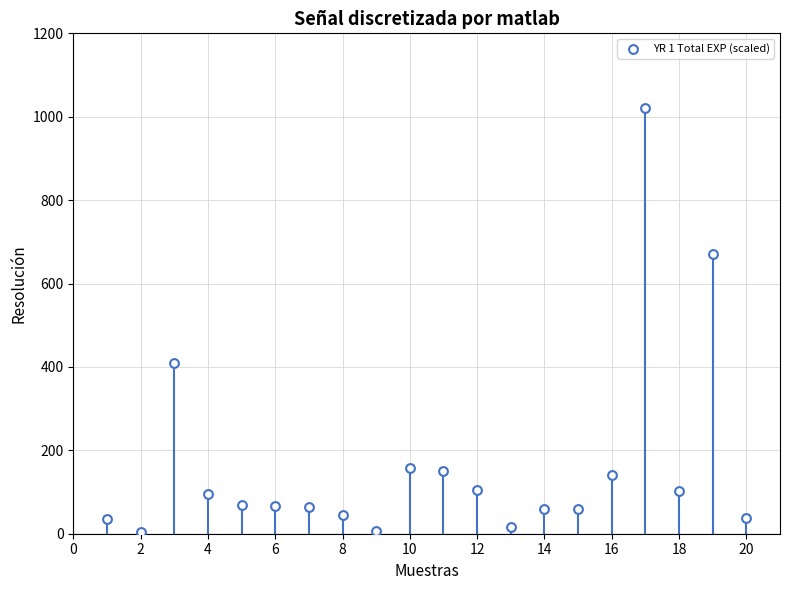

What is the range of X values (max minus min)?

19.0